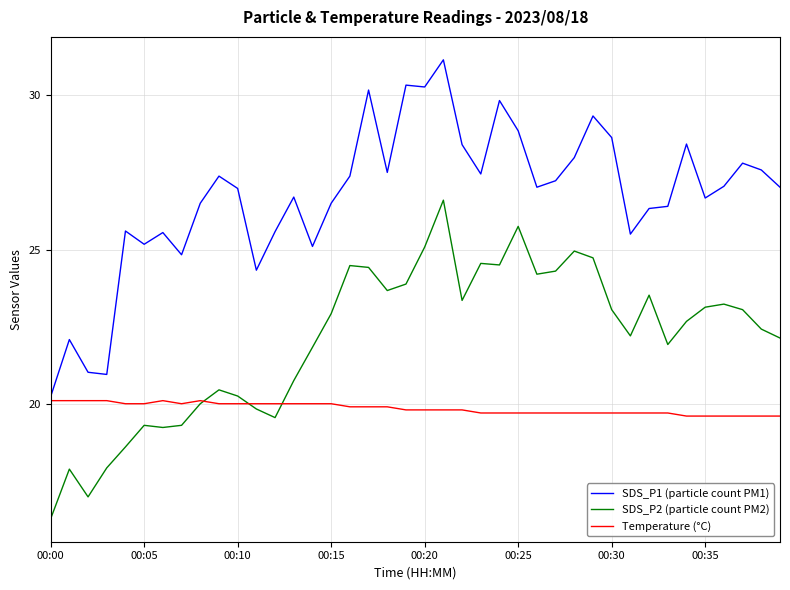

Which series has the widest spread of values?

SDS_P1 (particle count PM1)